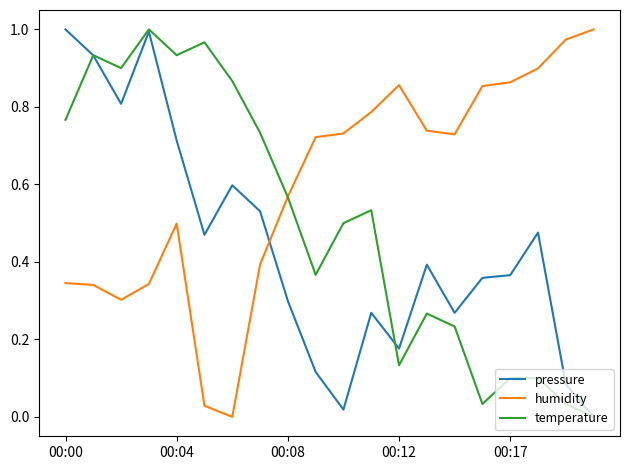

True or false: humidity and pressure cross at least once.

True